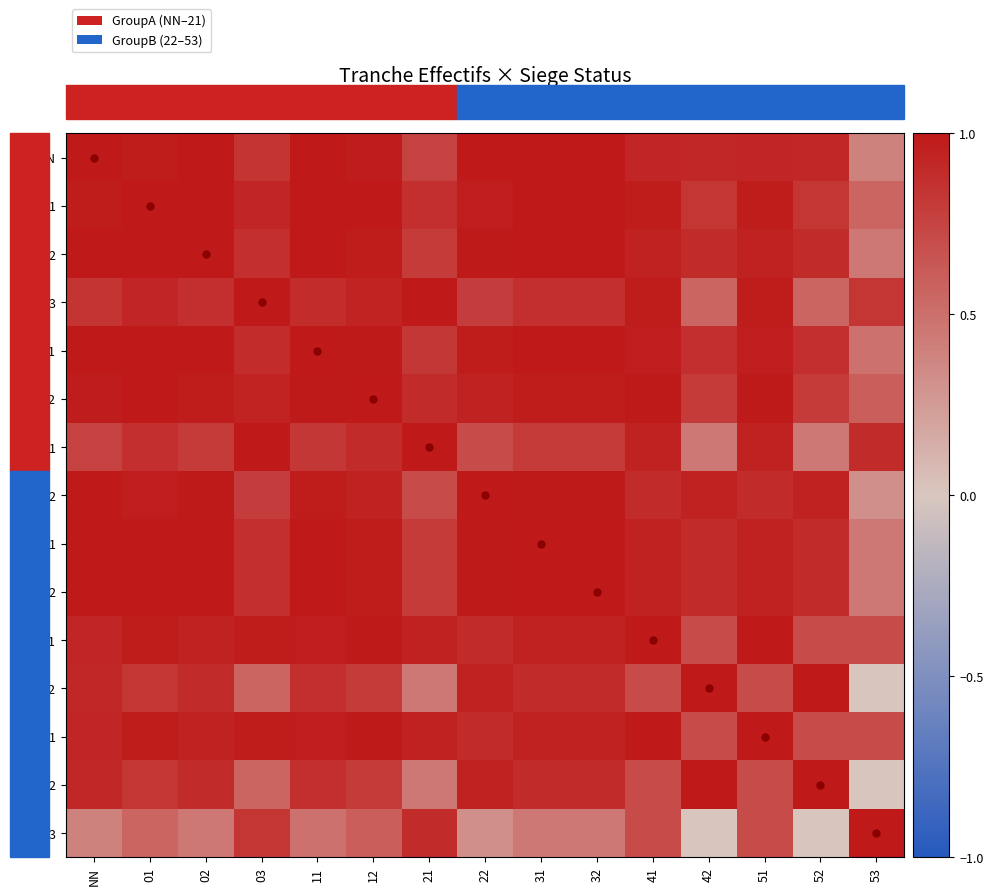

Which label corresponds to the smallest value in the chart?

53